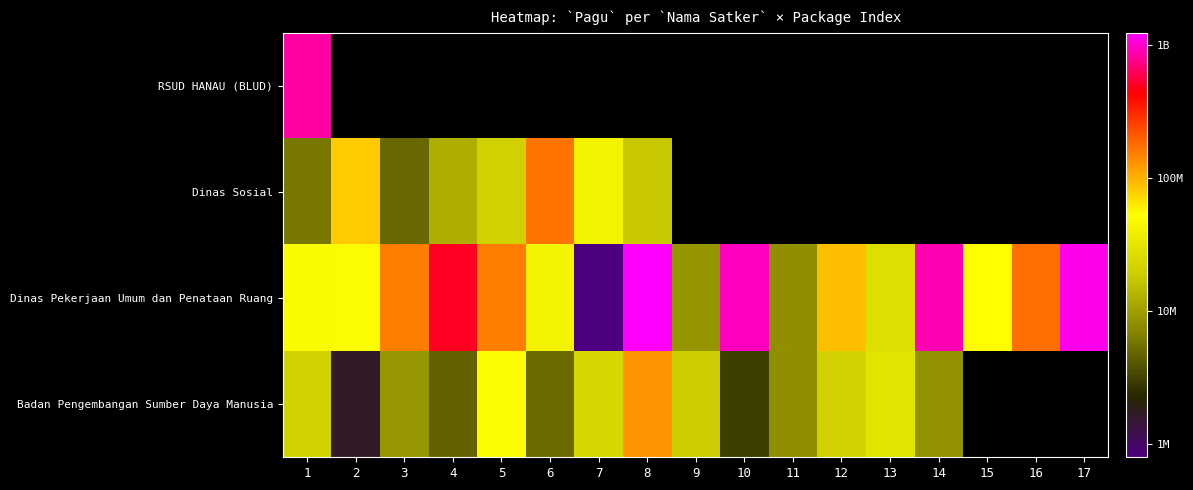

At which category is the sum across all series the highest?

8